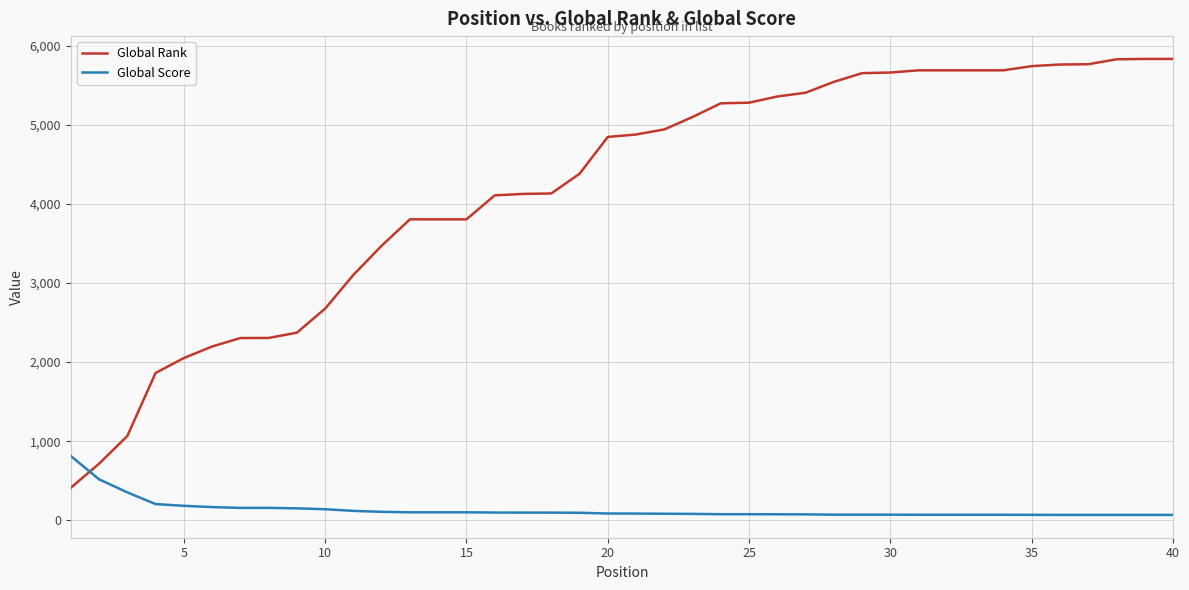

What are all the series names shown in the legend?

Global Rank, Global Score